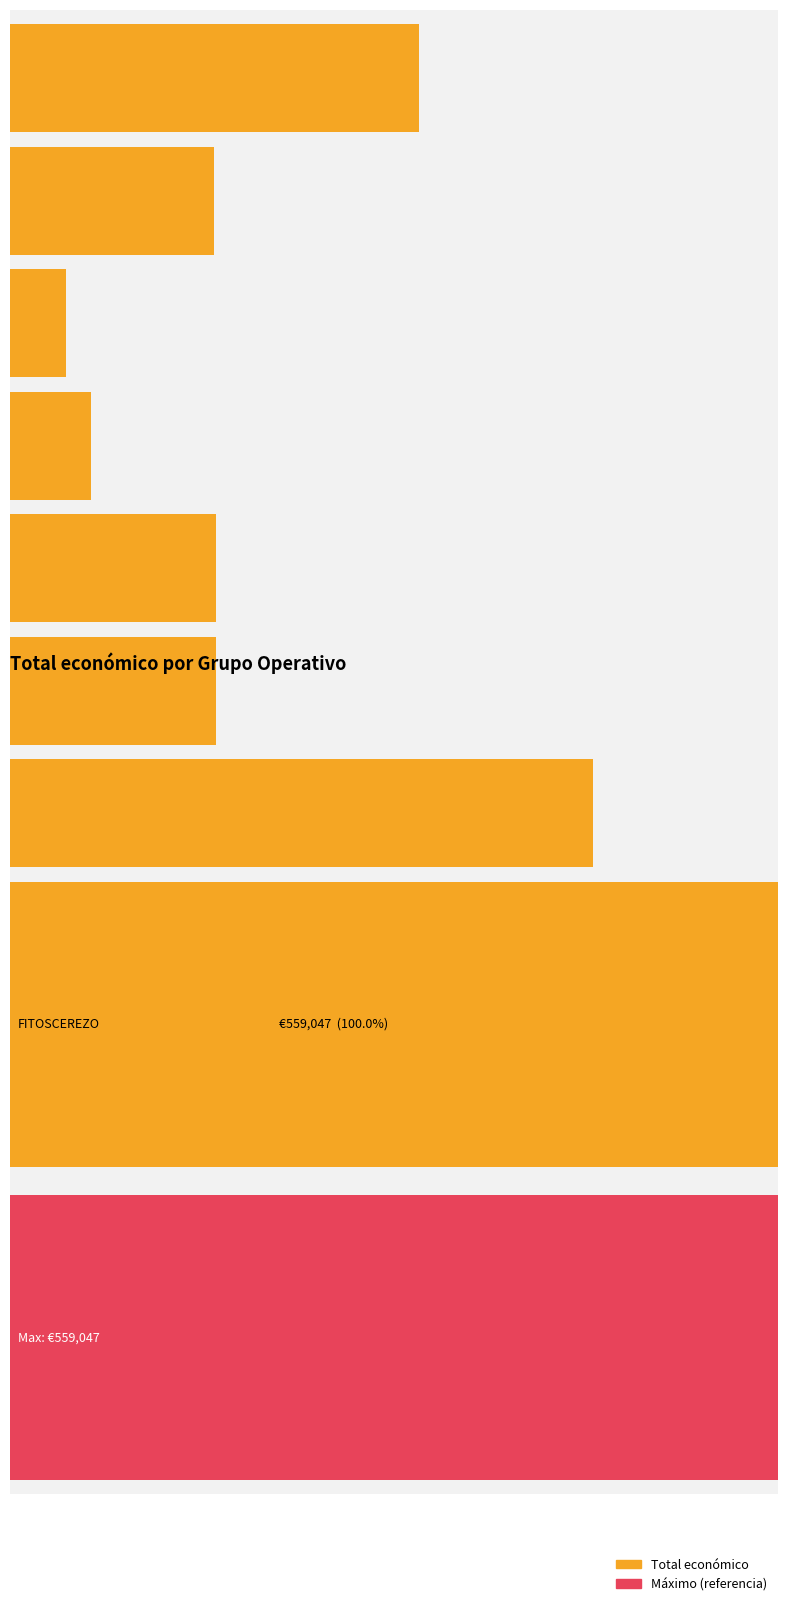

Read the value at SOMID, to the nearest 100.

148500